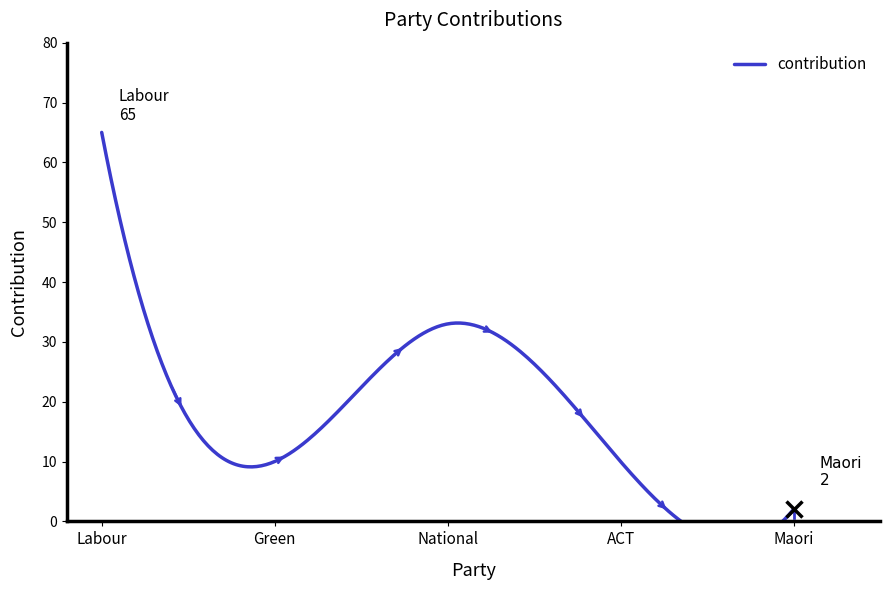

Where is the data nearest to the value 33?

National